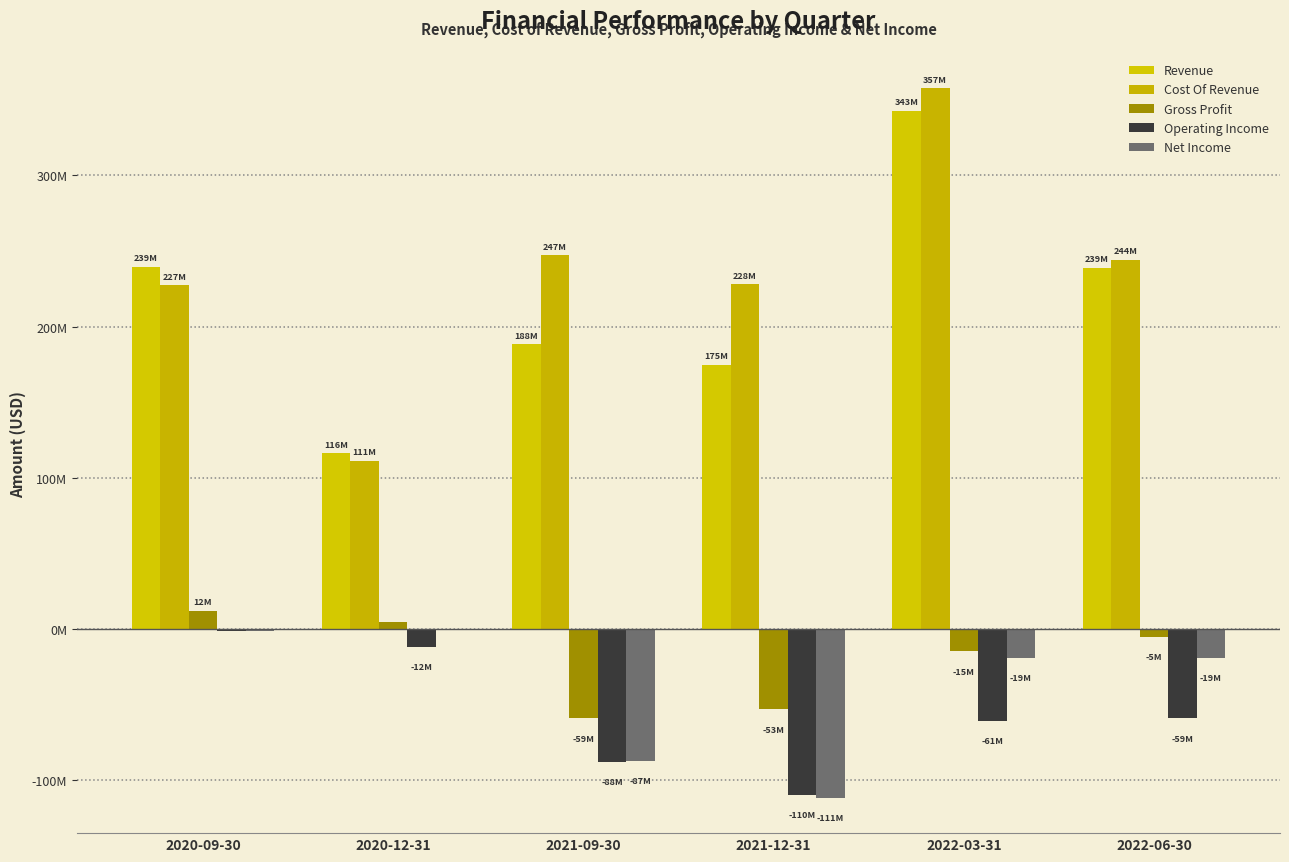

What is the difference between the highest and lowest values at 2020-09-30?

240570000